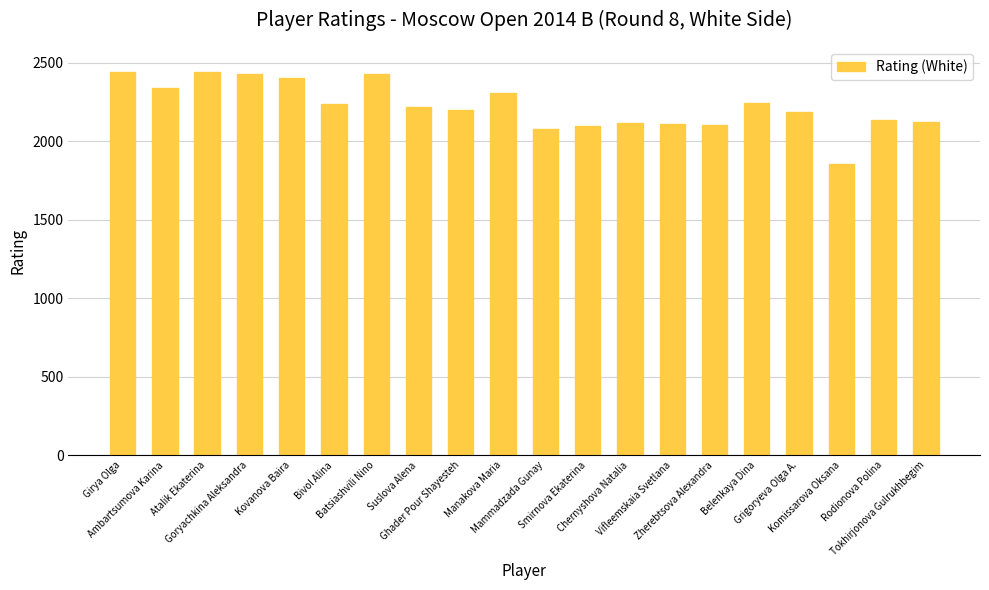

What position from the right is Belenkaya Dina?

5